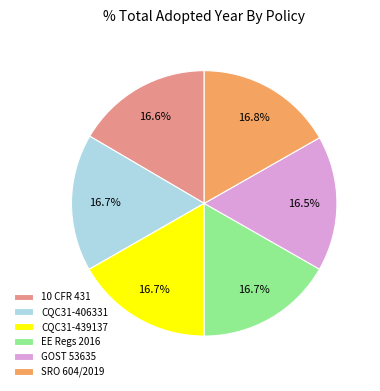

How many slices are in this pie chart?

6